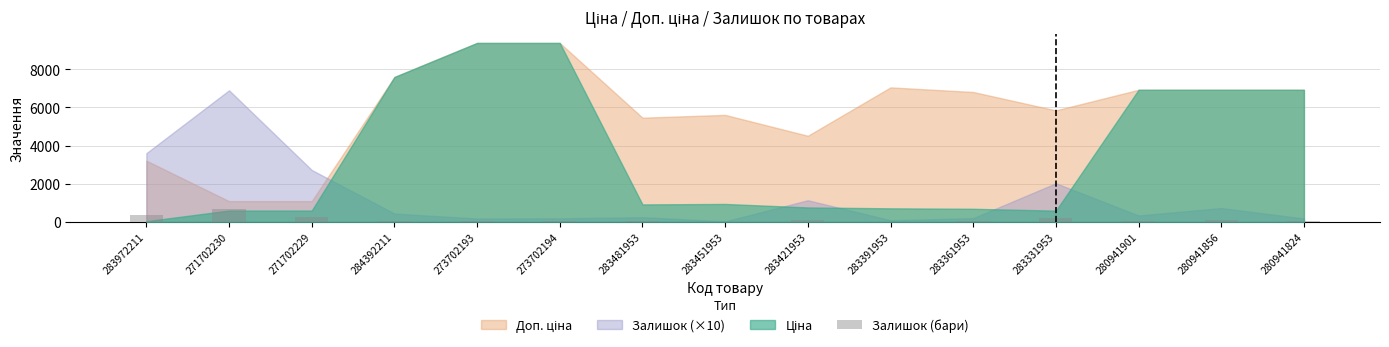

How many categories are shown in the chart?

15